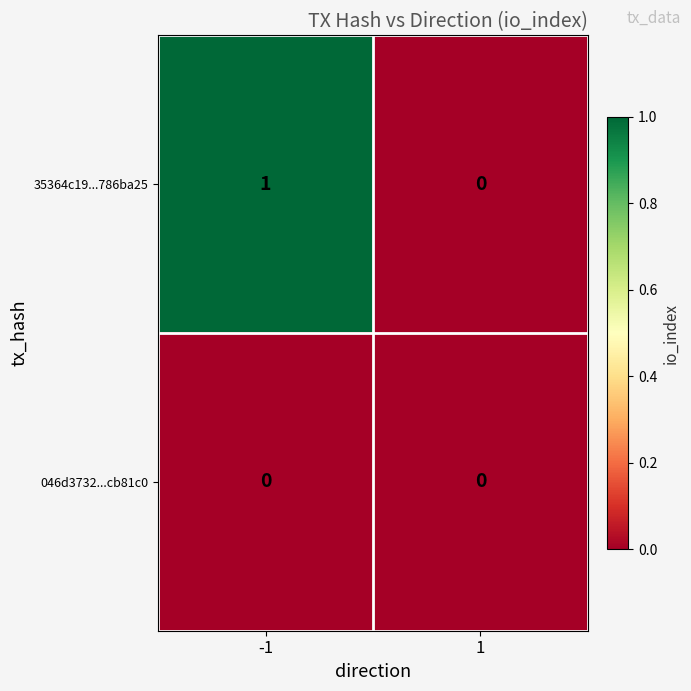

Rank the series by their average value, from lowest to highest.

046d3732...cb81c0, 35364c19...786ba25